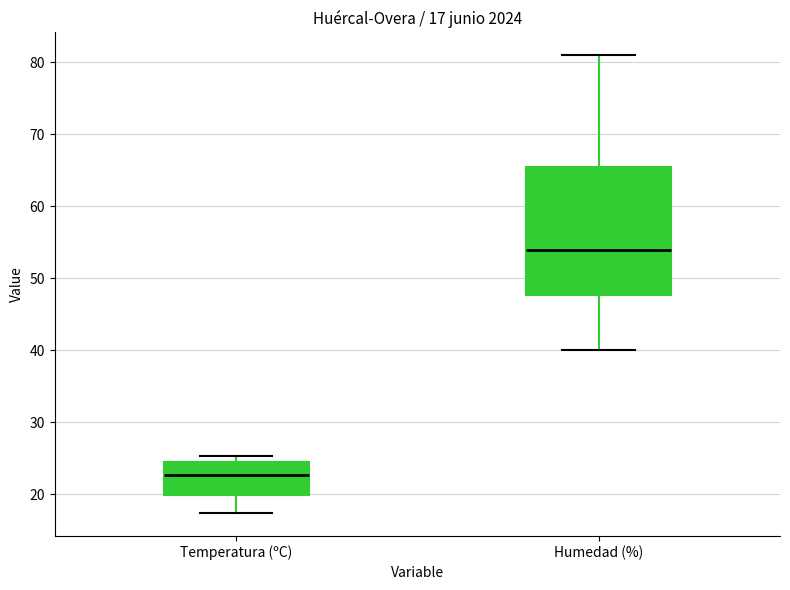

Which box has the highest median line?

Humedad (%)